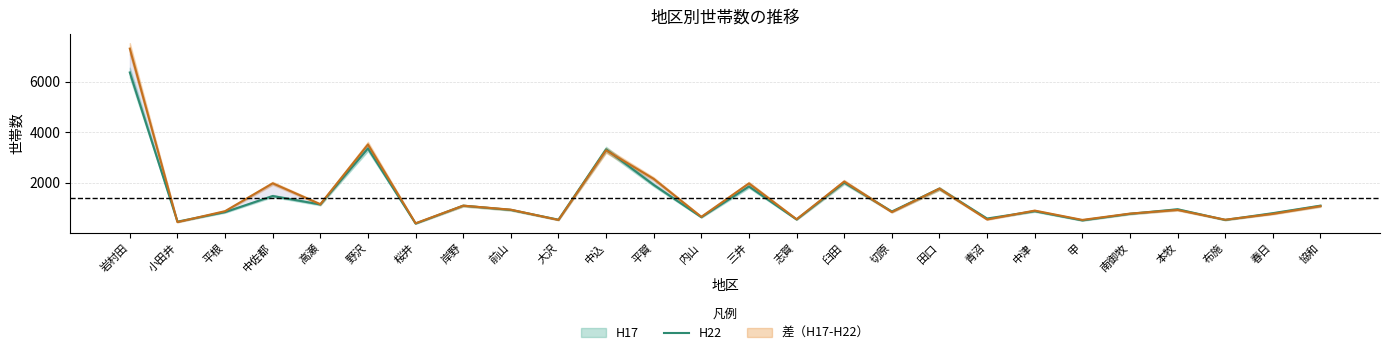

What is the value of the H22 point at the 20th from the left?

887